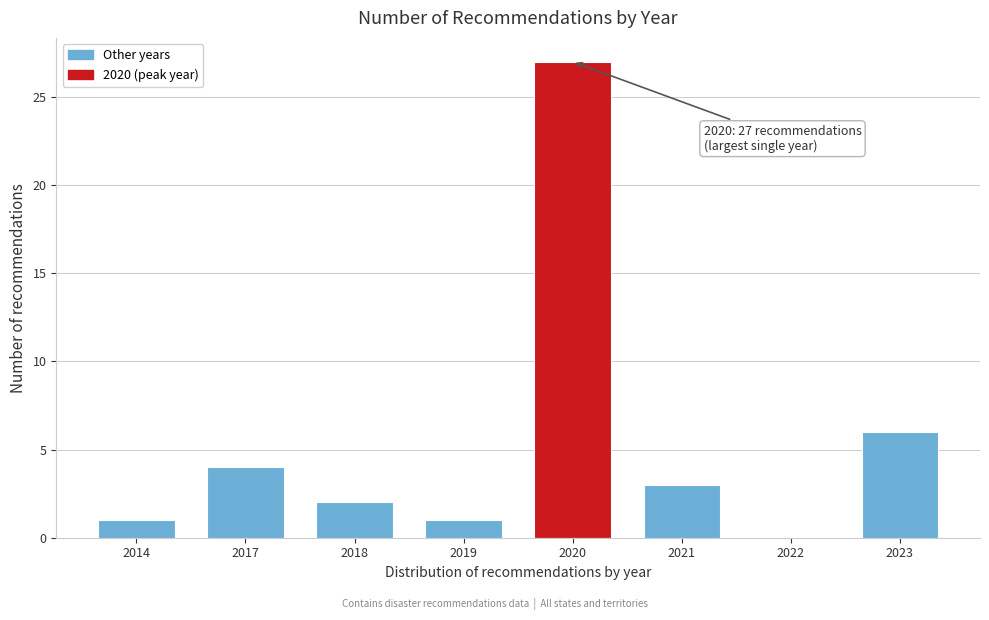

Reading left to right, list all the values displayed in this chart.

2014=1	2017=4	2018=2	2019=1	2020=27	2021=3	2022=0	2023=6